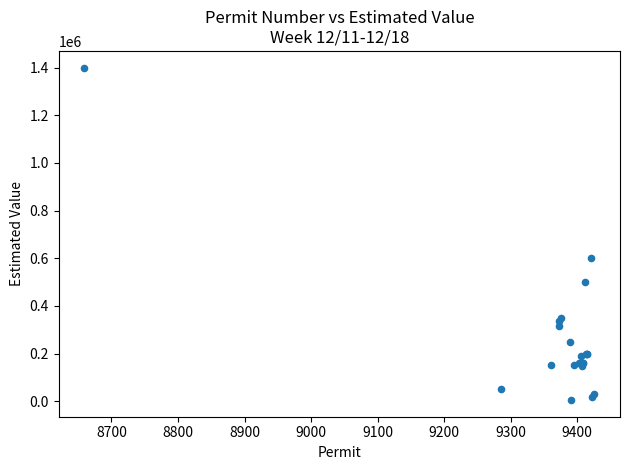

What Y value in the scatter plot is closest to 702350?

600000